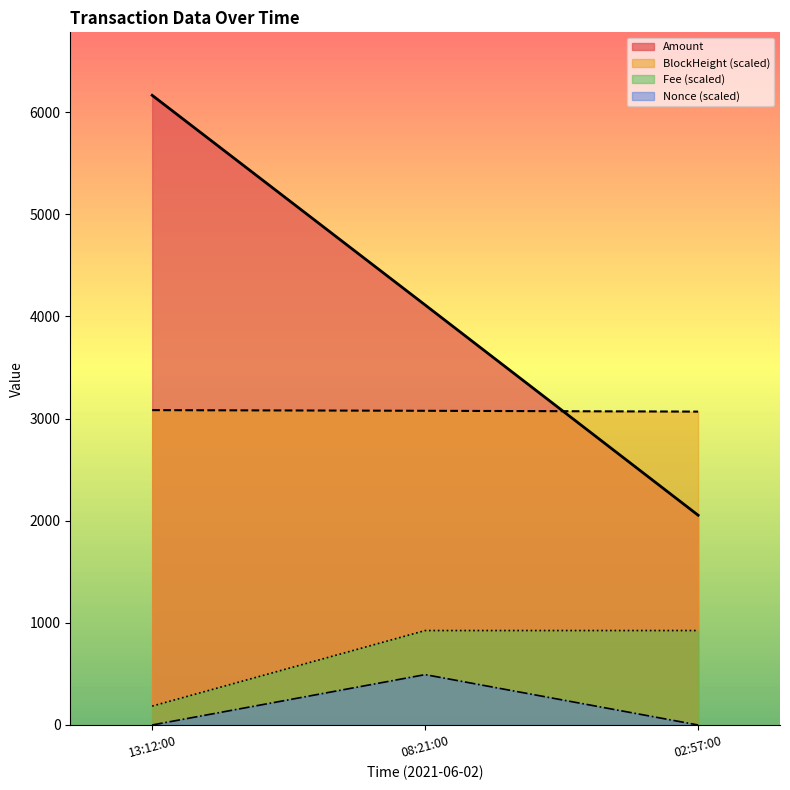

List the series in order of their peak value, lowest first.

Nonce (scaled), Fee (scaled), BlockHeight (scaled), Amount